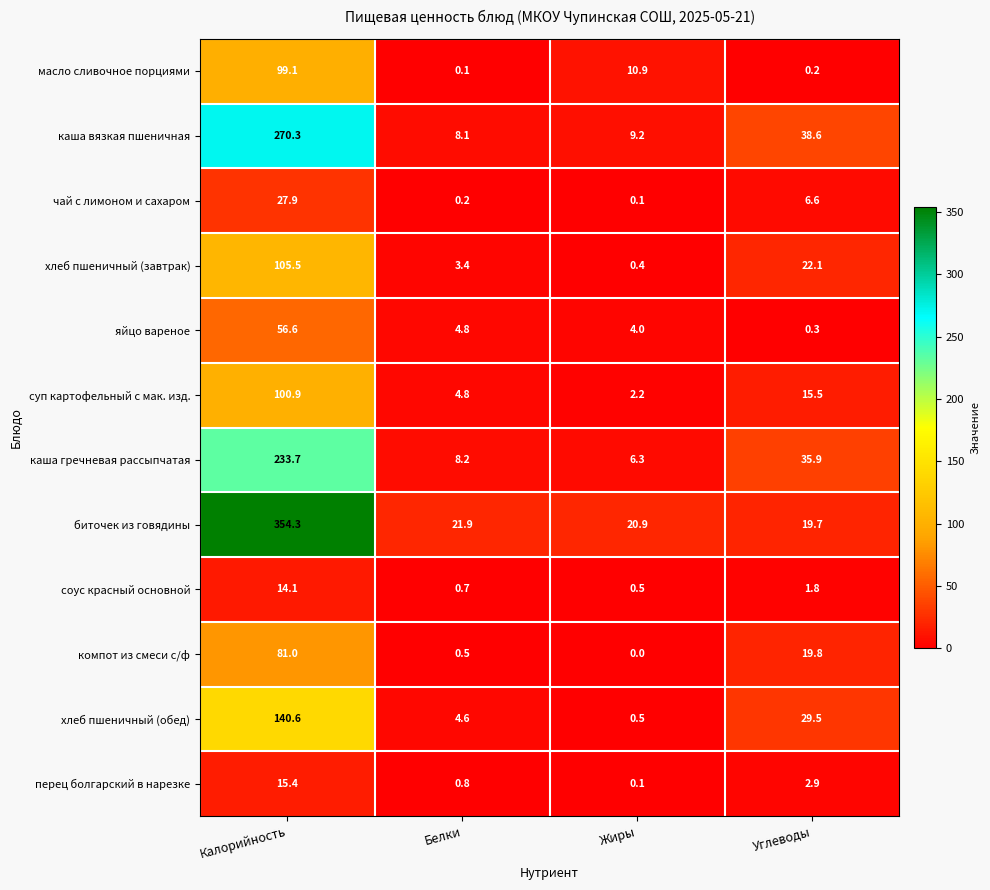

What is the difference between the хлеб пшеничный (обед) values at Калорийность and Жиры?

140.1